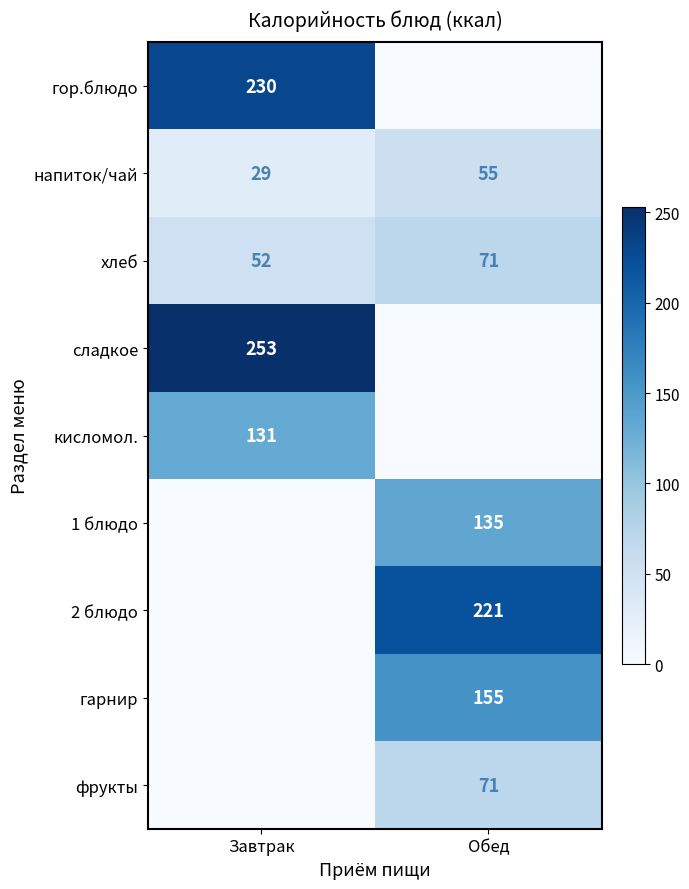

Is it true that напиток/чай equals 25 at Обед?

False